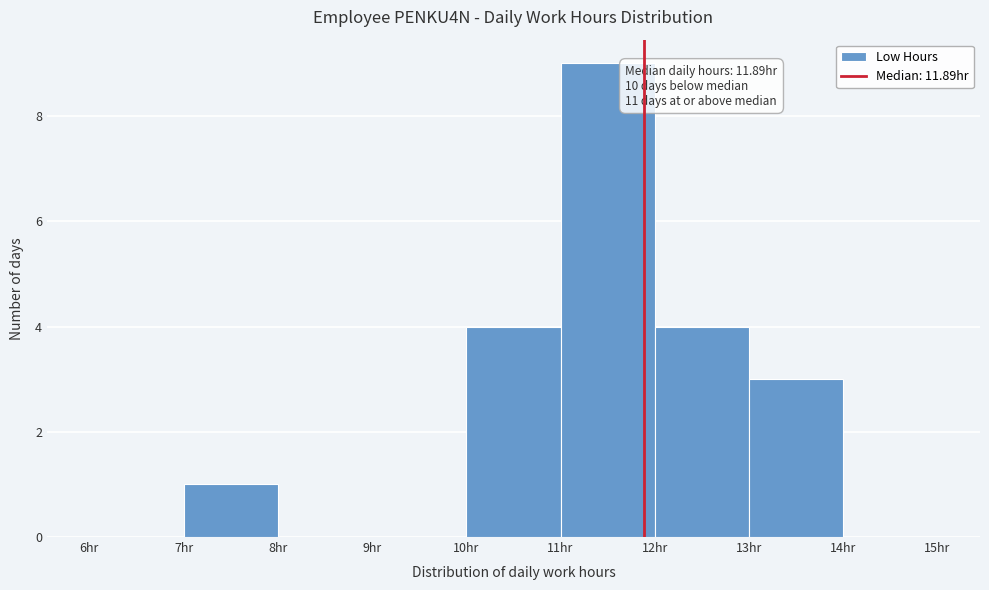

Which range on the x-axis has the tallest bar?

11 to 12